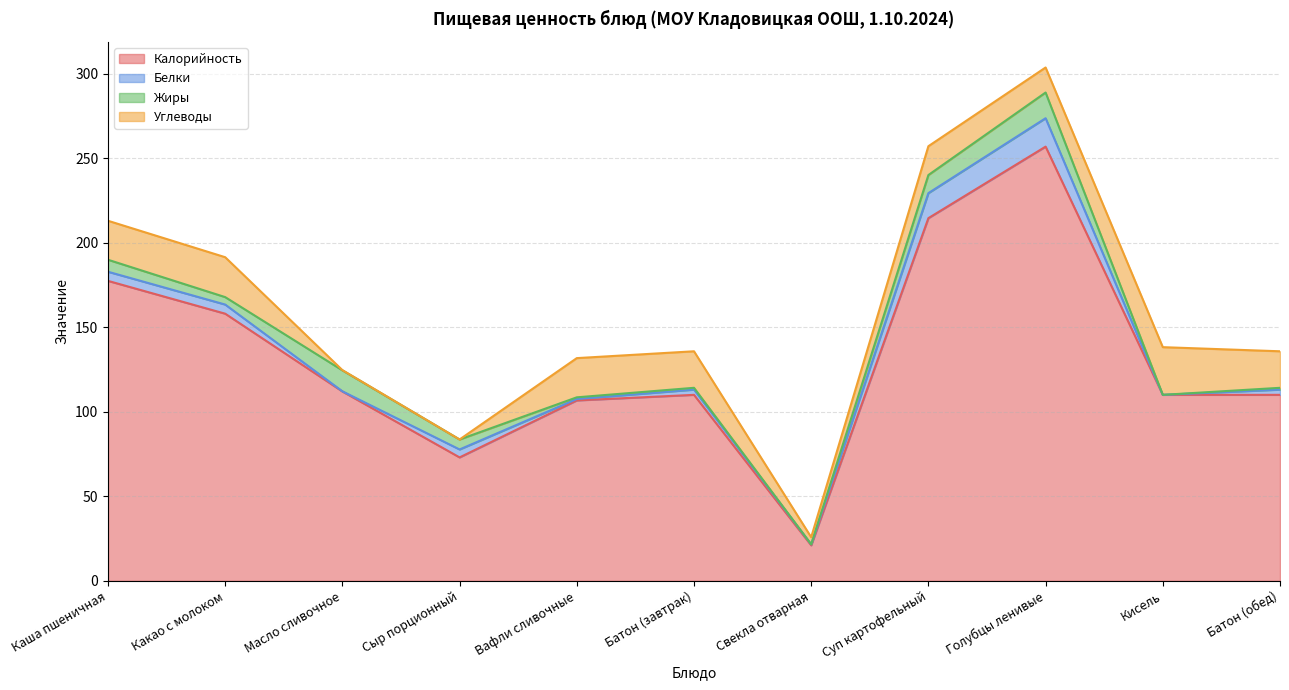

Is it true that Жиры equals 8.0 at Кисель?

False